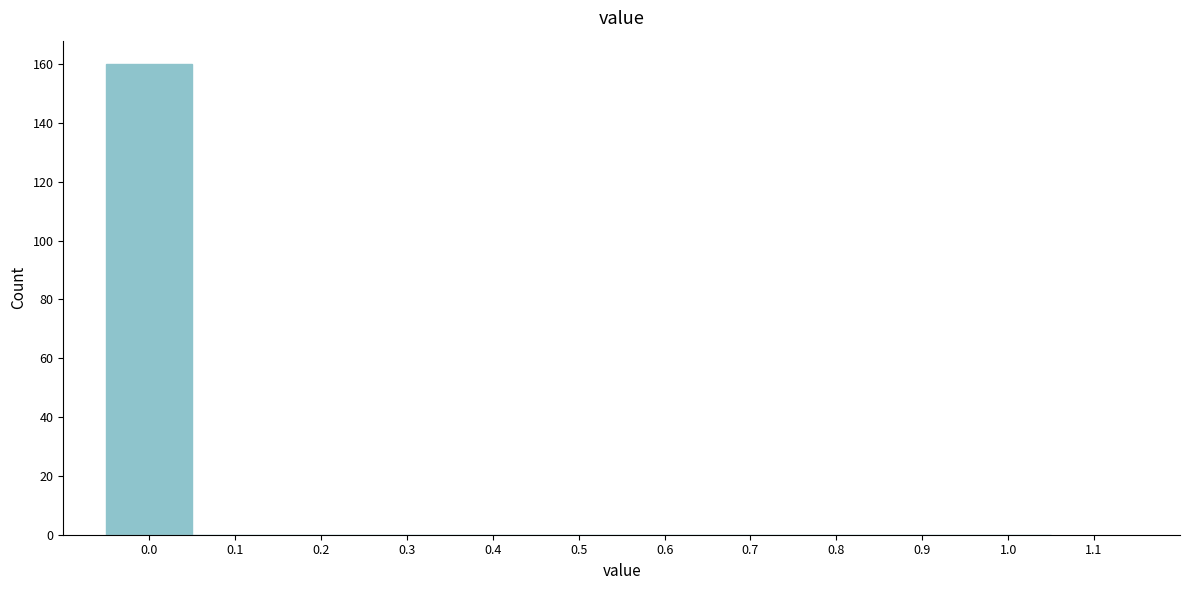

Reading left to right, list every bar in this chart as the range it spans on the x-axis followed by its height. The values are not printed on the chart, so give them approximately, as read against the axis.

-0.05 to 0.05: 160
0.05 to 0.15: 0
0.15 to 0.25: 0
0.25 to 0.35: 0
0.35 to 0.45: 0
0.45 to 0.55: 0
0.55 to 0.65: 0
0.65 to 0.75: 0
0.75 to 0.85: 0
0.85 to 0.95: 0
0.95 to 1.05: 0